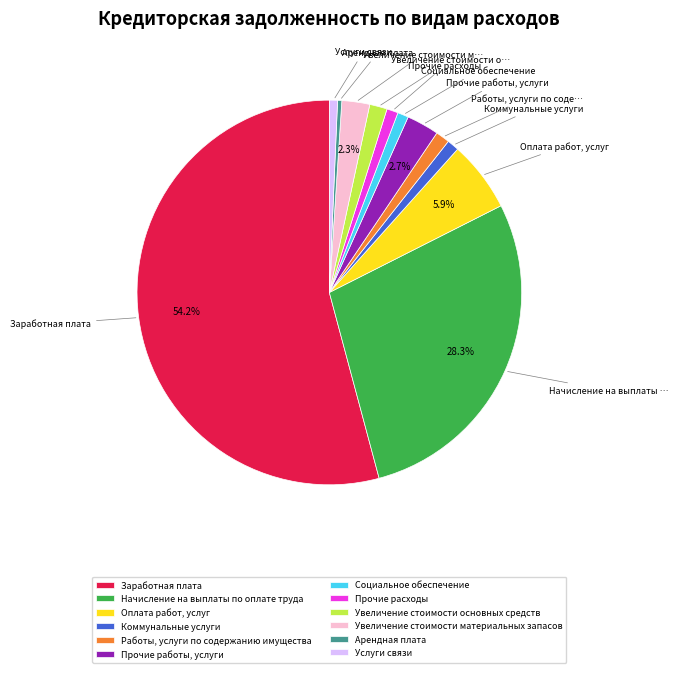

What is the largest slice in the pie chart?

Заработная плата